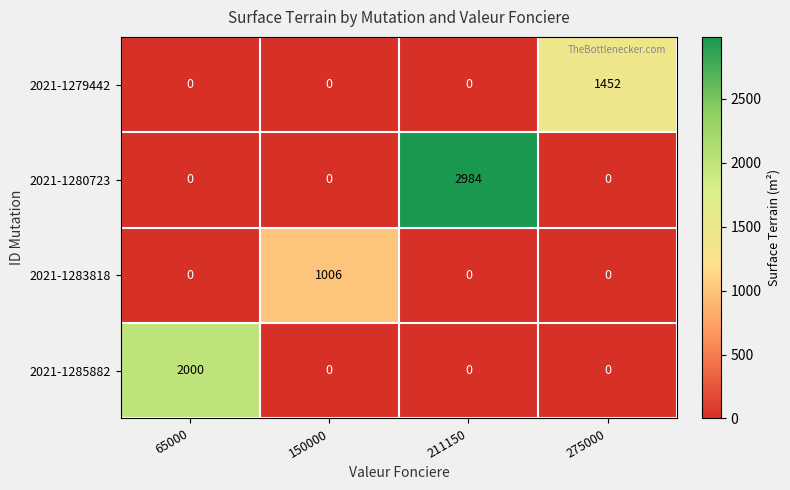

The 2021-1283818 series shows 0 at 211150. True or false?

True